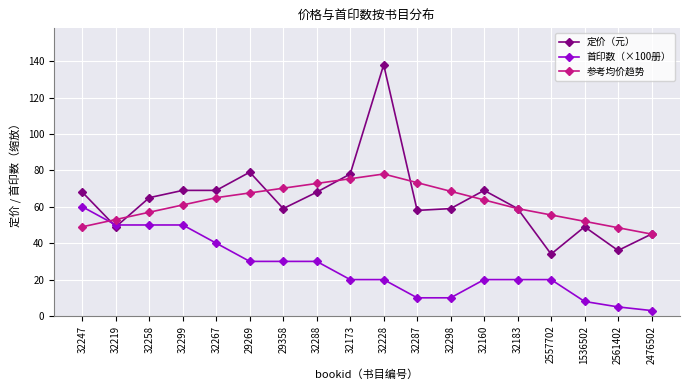

True or false: 参考均价趋势 has a value of 93.5 at 32299.

False